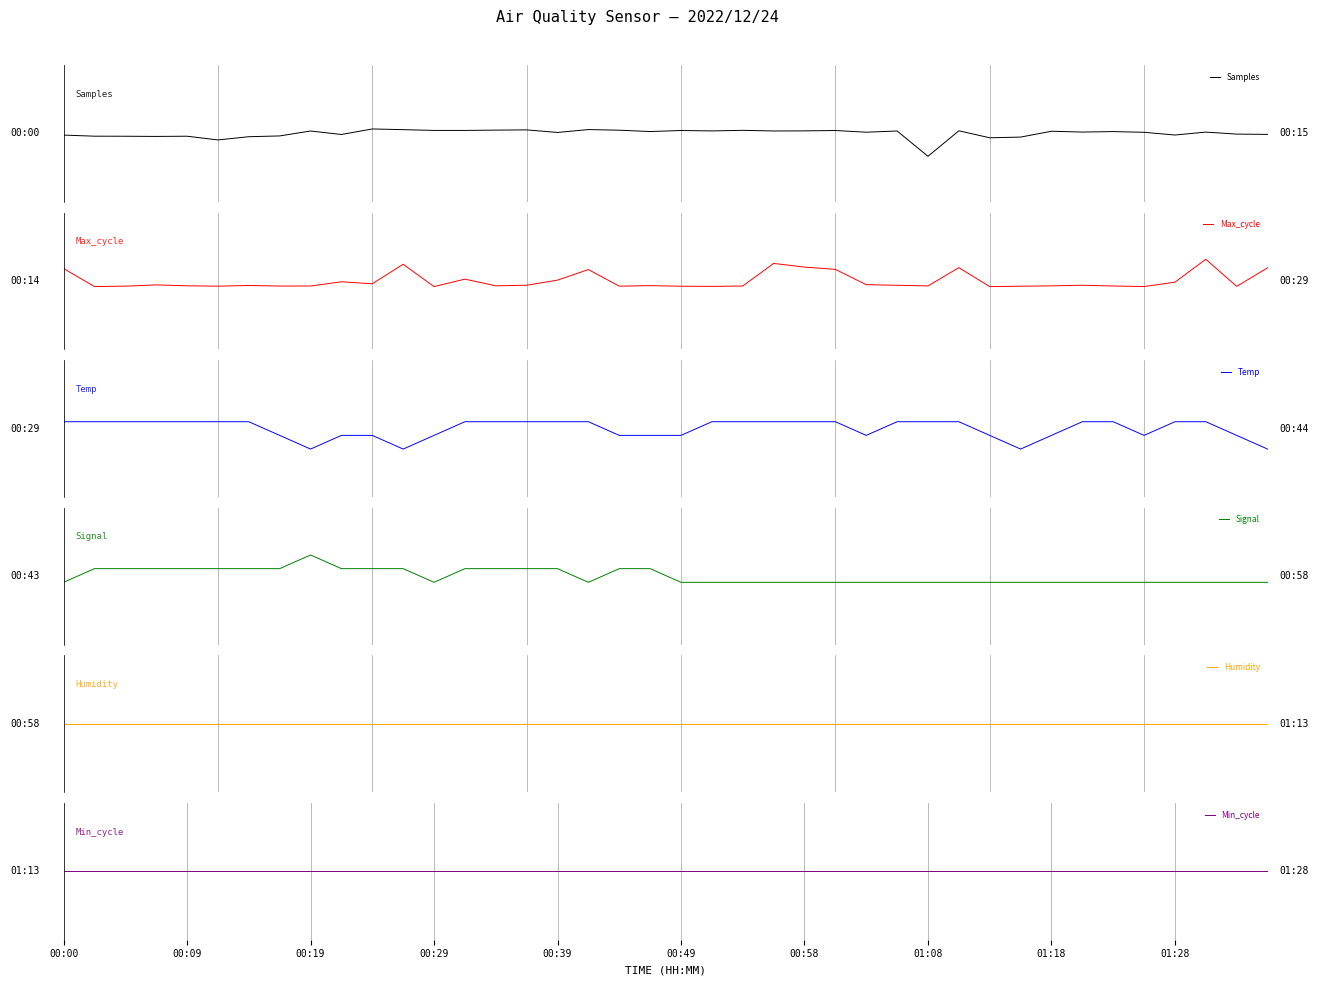

Is it true that Max_cycle equals -0.1 at 00:29?

True